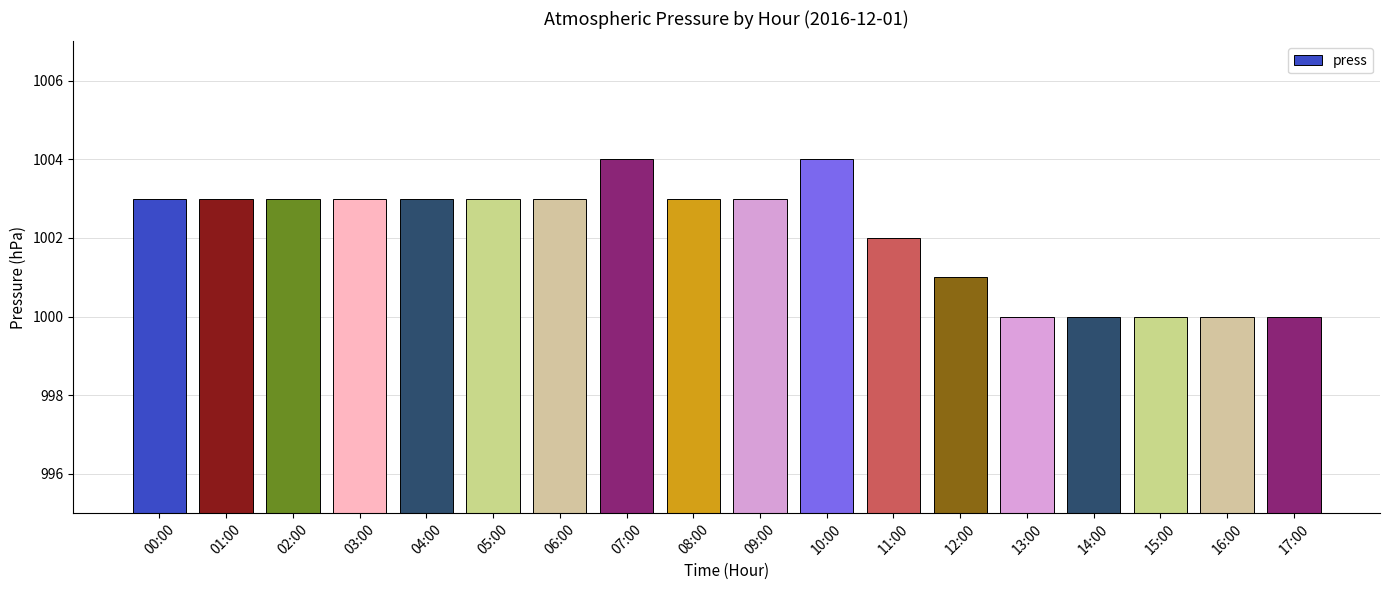

What is the change in value from 06:00 to 10:00?

+1